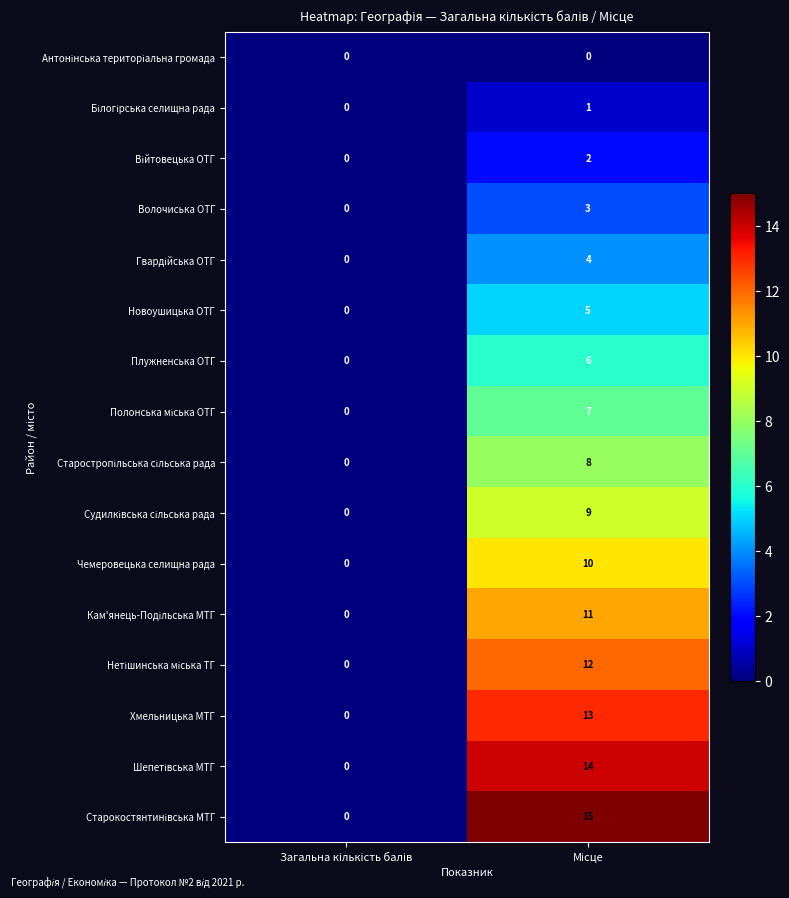

Which series has the largest range (max minus min)?

Старокостянтинівська МТГ